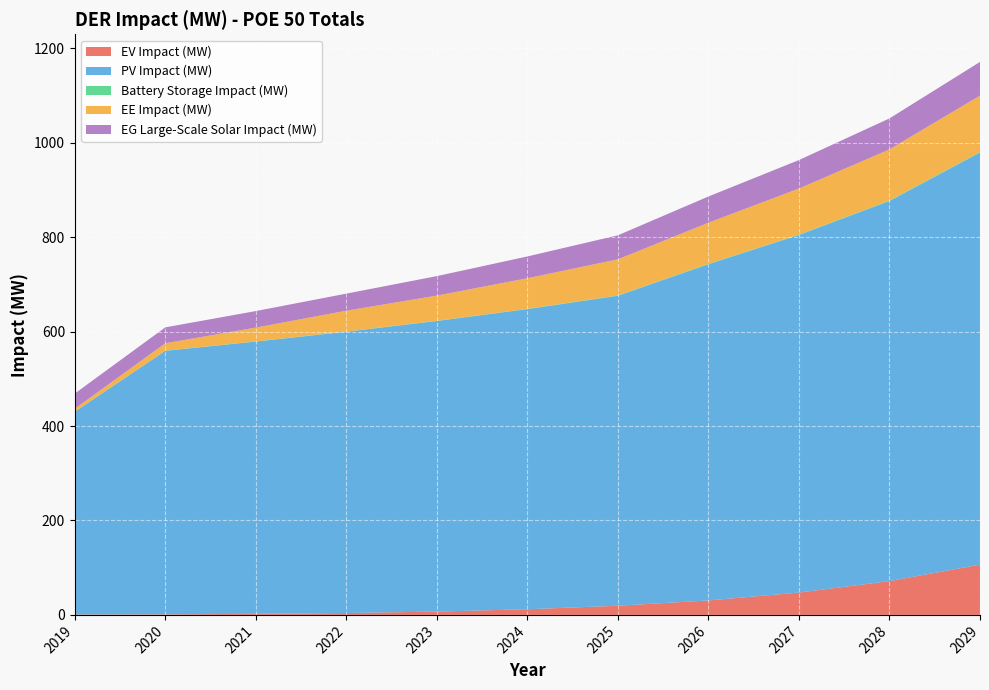

Reading left to right, extract all data points from this chart.

EV Impact (MW): 2019=0.8	2020=1.2	2021=2.2	2022=4.0	2023=7.0	2024=12.0	2025=19.5	2026=30.6	2027=47.3	2028=71.6	2029=106.5
PV Impact (MW): 2019=429.6	2020=558.2	2021=576.7	2022=595.8	2023=615.5	2024=635.7	2025=656.5	2026=712.3	2027=757.4	2028=805.0	2029=872.9
Battery Storage Impact (MW): 2019=0.2	2020=0.4	2021=0.4	2022=0.5	2023=0.6	2024=0.7	2025=0.8	2026=0.9	2027=1.0	2028=1.2	2029=1.3
EE Impact (MW): 2019=6.1	2020=15.7	2021=29.2	2022=44.0	2023=53.4	2024=64.8	2025=76.5	2026=87.0	2027=97.6	2028=108.4	2029=119.4
EG Large-Scale Solar Impact (MW): 2019=32.1	2020=33.6	2021=35.0	2022=36.2	2023=41.3	2024=46.1	2025=50.8	2026=55.4	2027=60.2	2028=65.5	2029=71.2